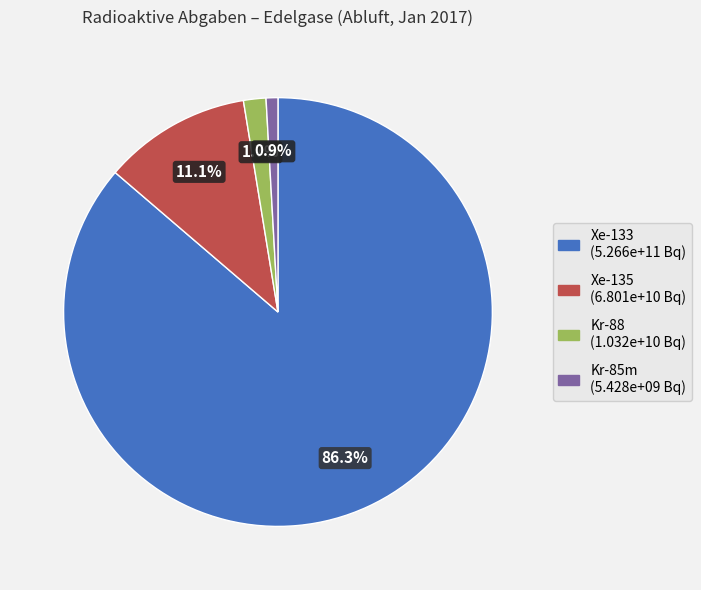

Is there any slice that represents more than half of the pie?

Yes